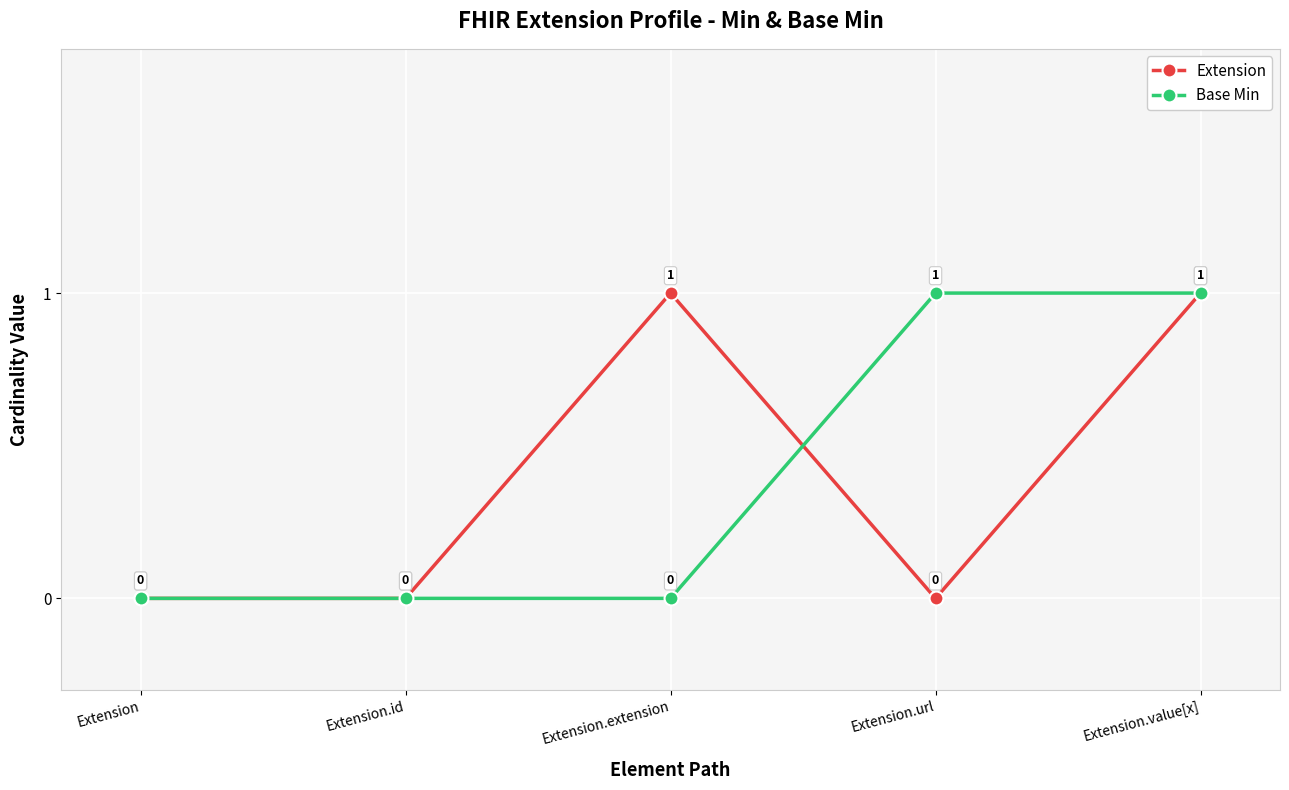

Read the Base Min value at Extension.url.

1